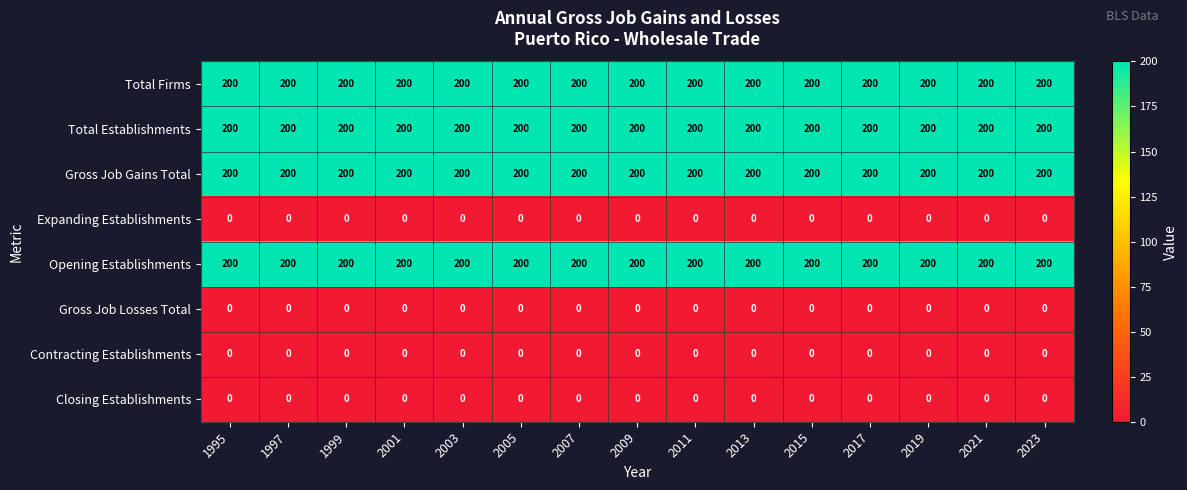

Is it true that Closing Establishments equals 0 at 2009?

True